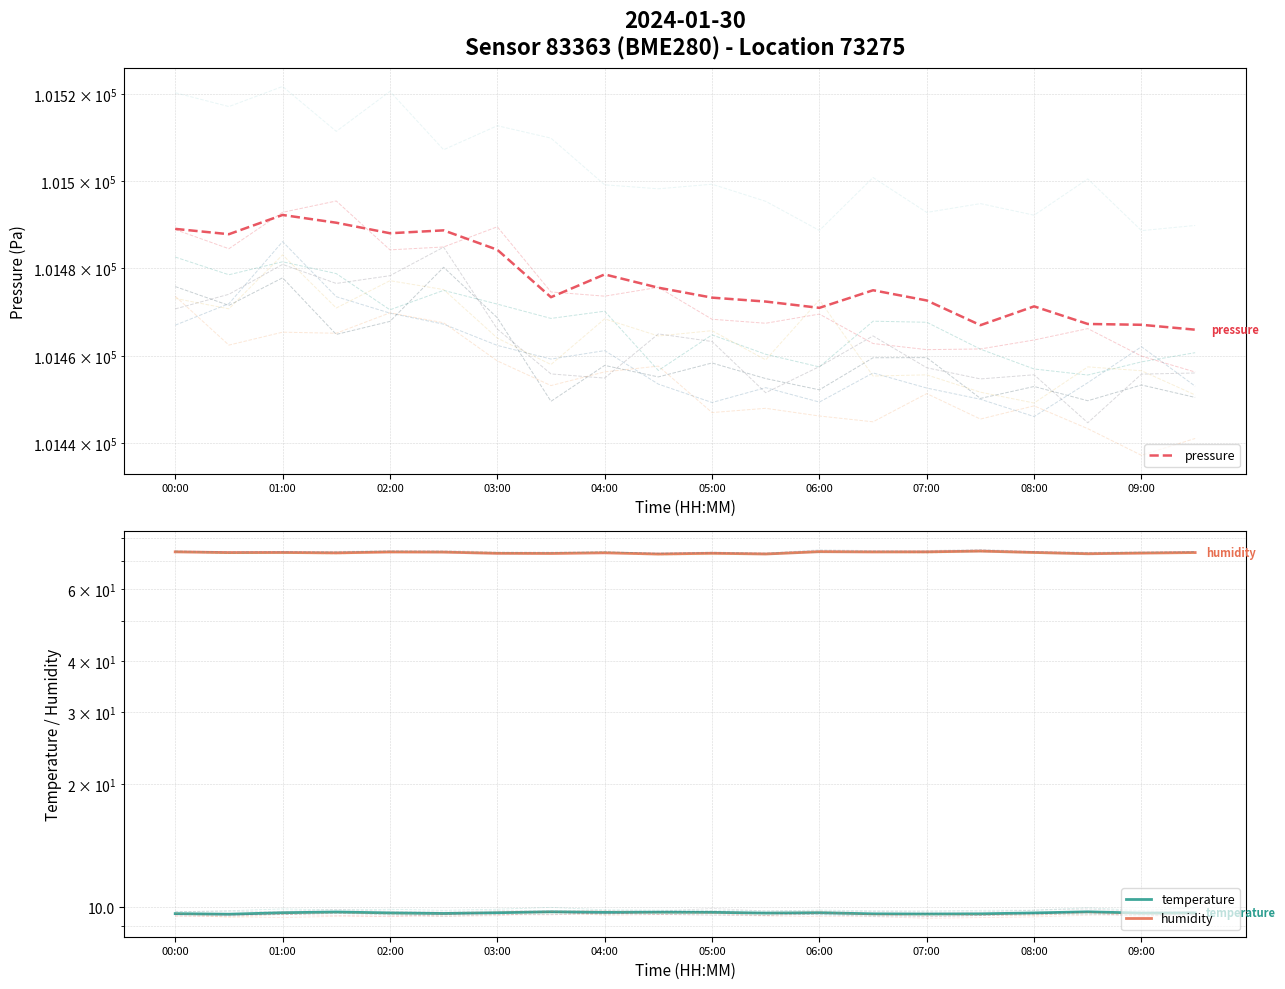

The value of pressure at 05:00 is 101473.3. True or false?

True